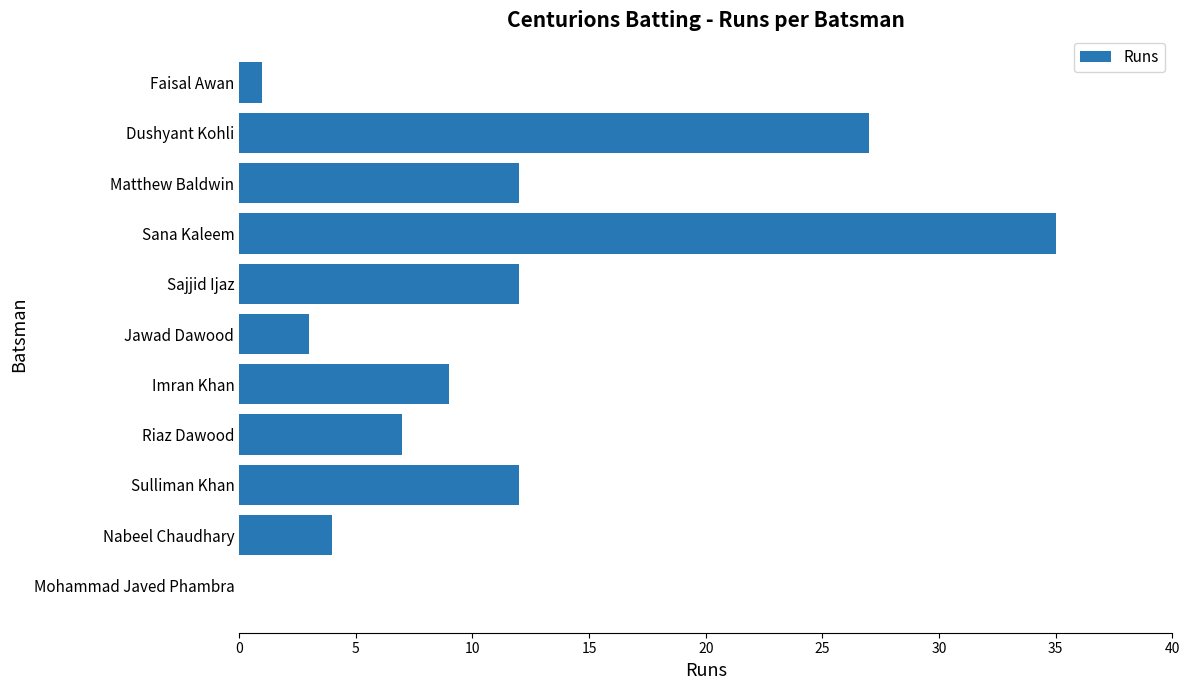

Is it true that the value at Imran Khan is 9?

True